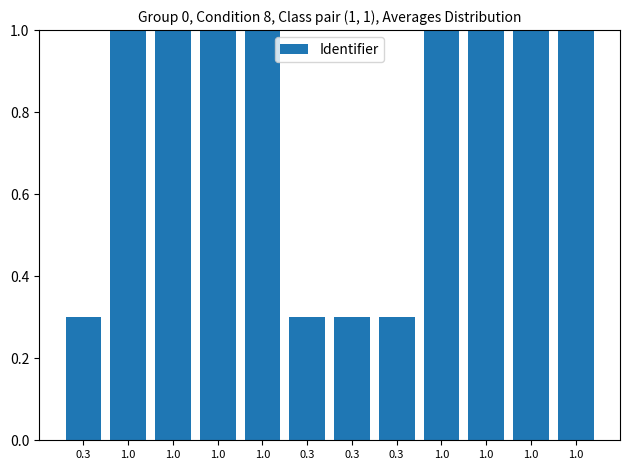

How many categories are shown in the chart?

12